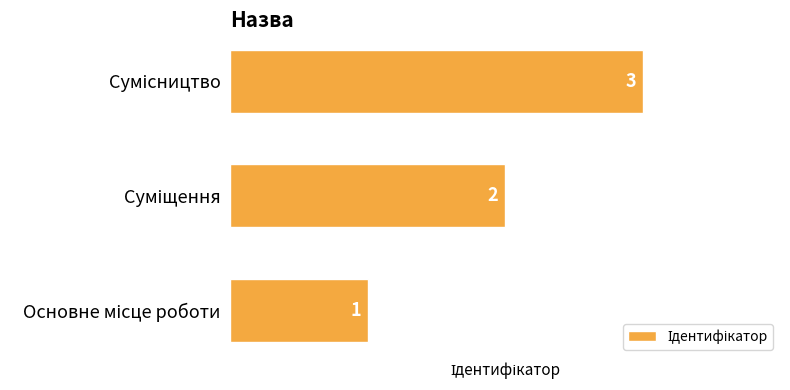

Count the values in the range 1 to 3.

3